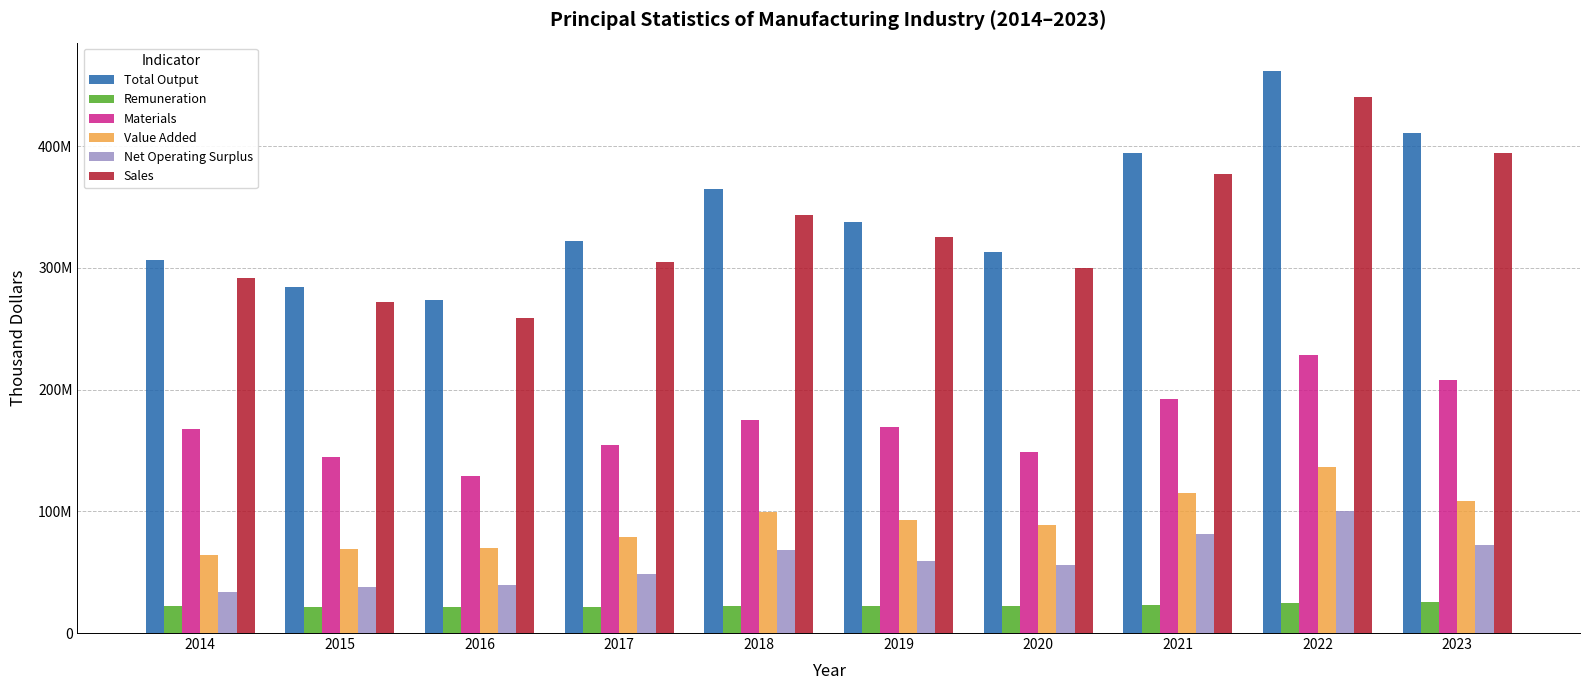

Are the bars grouped side by side (vs. stacked)?

Yes